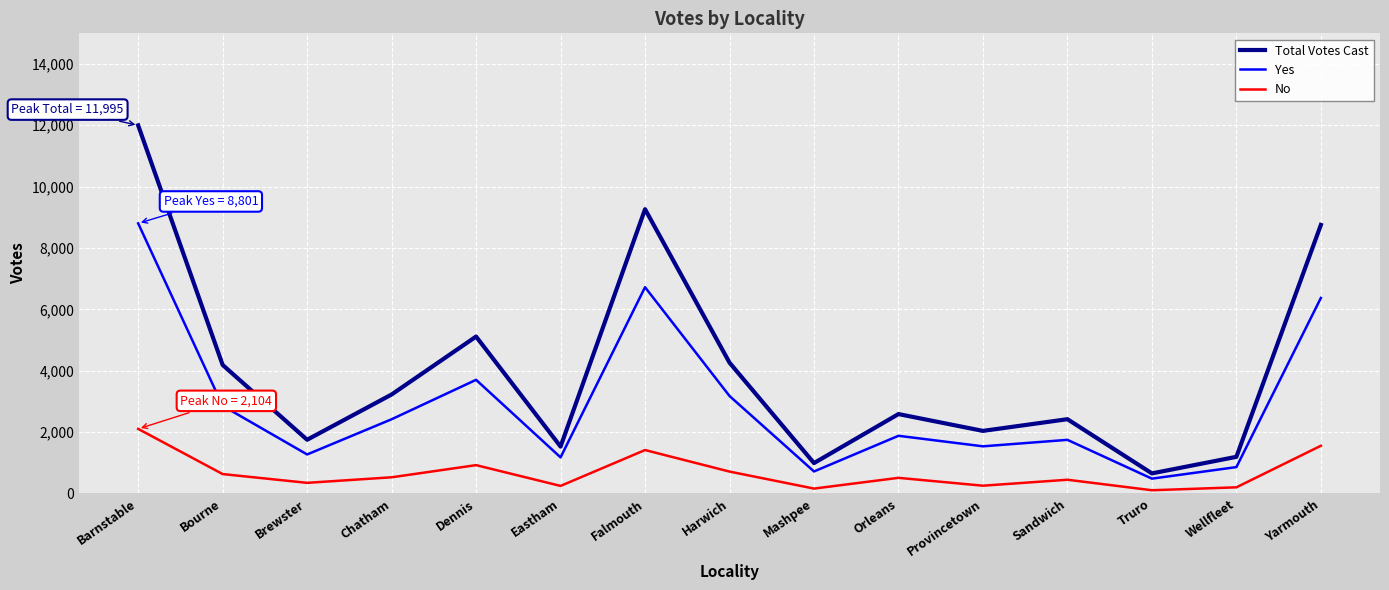

How many lines are shown in the chart?

3